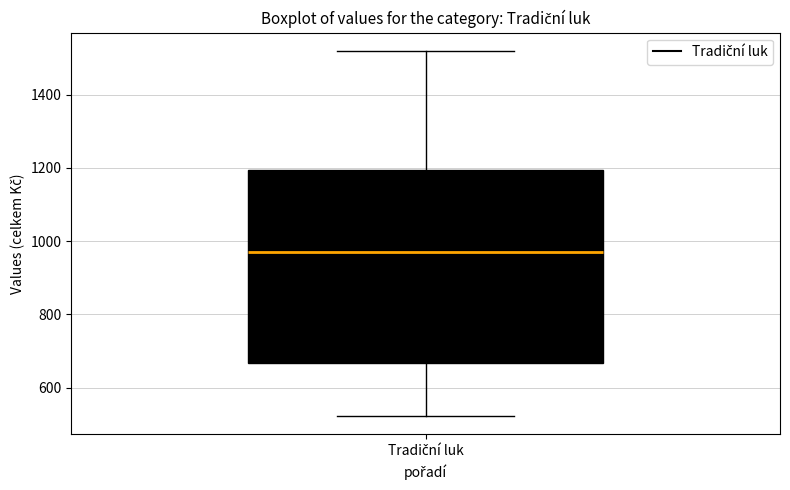

Transcribe this box plot: give where the median line is, the range the box spans, and where the two whiskers end, as read against the y-axis. The values are not printed on the chart, so give them approximately, as read against the axis.

median 980, box 660 to 1200, whiskers 520 to 1520